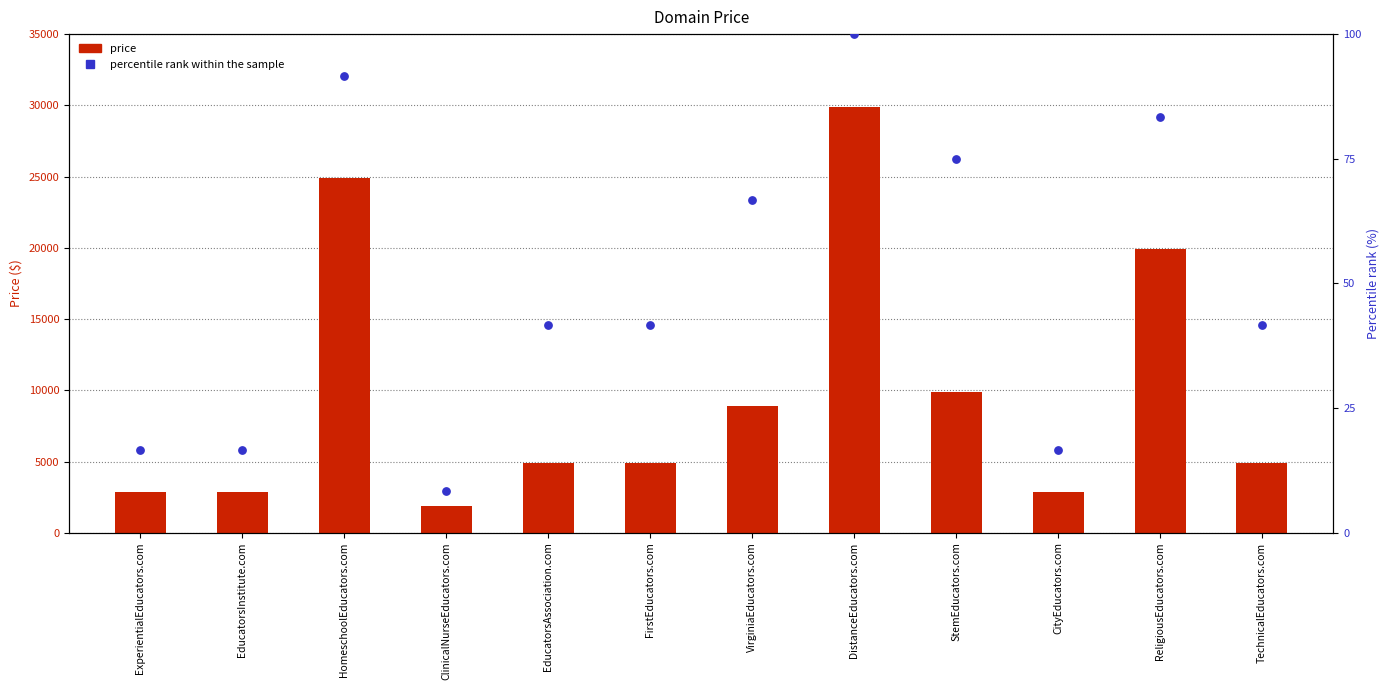

Which series reaches the maximum Y coordinate?

Price